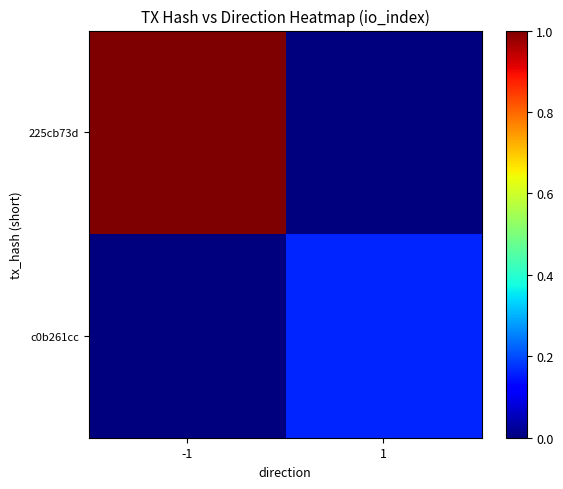

Which series has the widest spread of values?

225cb73d